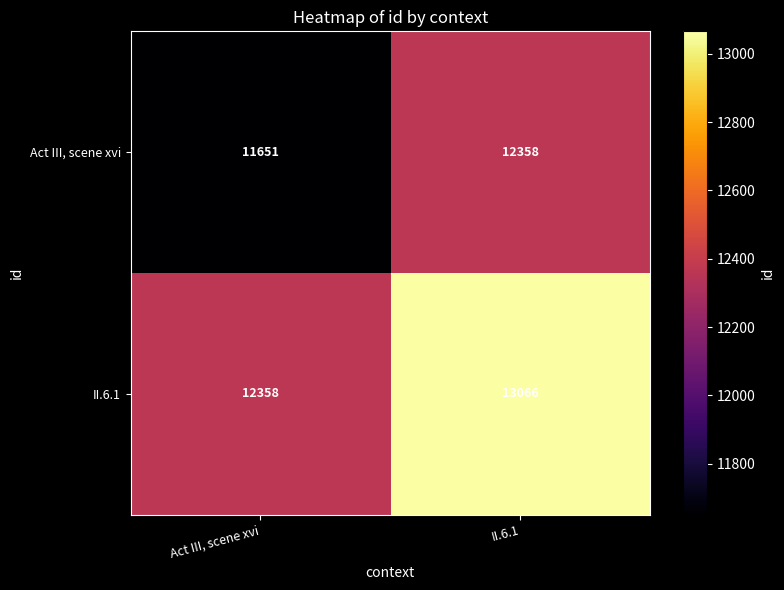

Which series has the largest range (max minus min)?

II.6.1